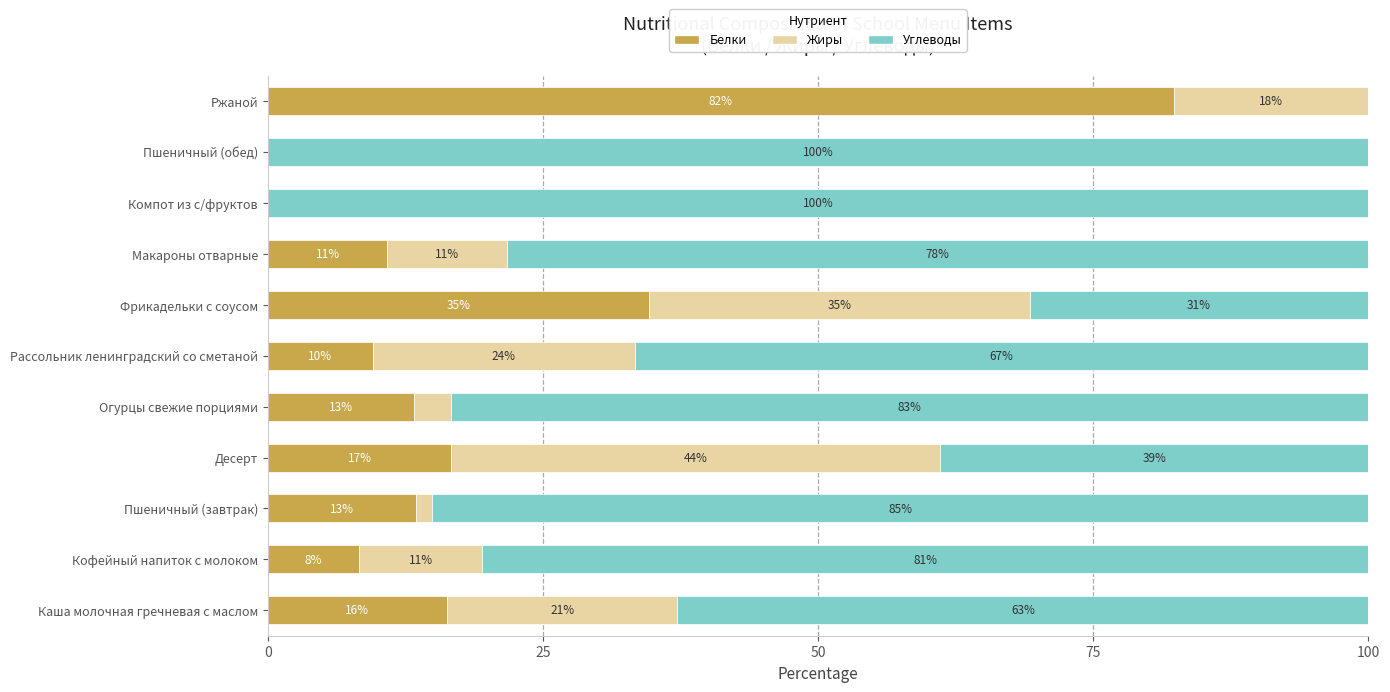

What position from the right is Огурцы свежие порциями?

7